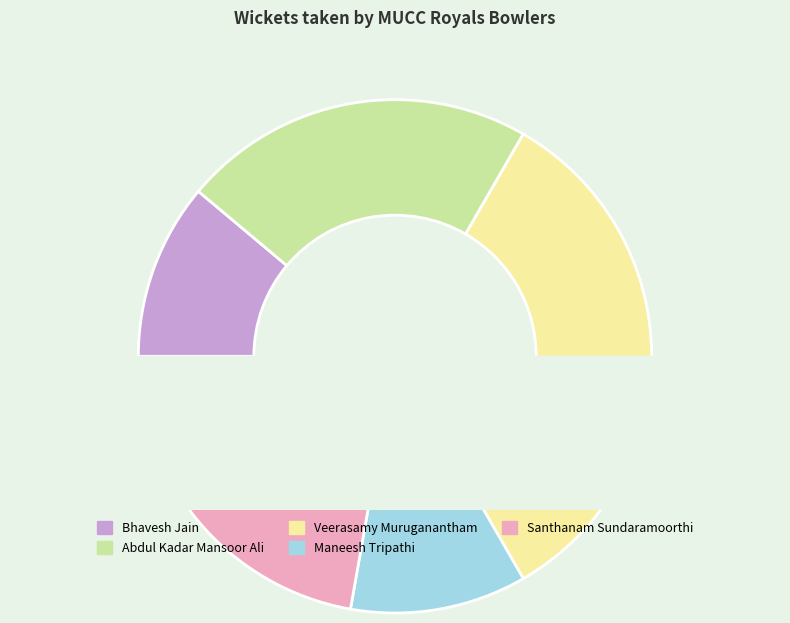

What is the largest slice in the pie chart?

Veerasamy Muruganantham